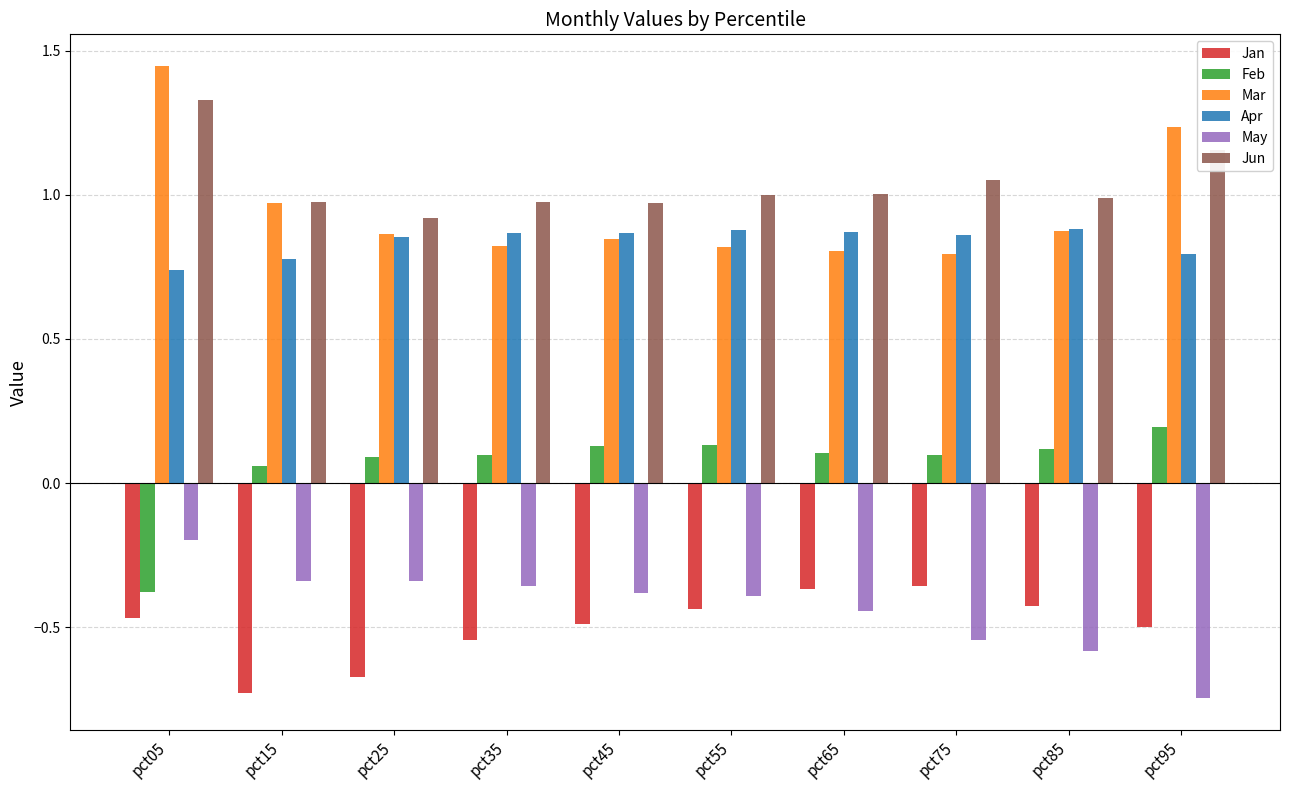

At which label is Feb closest to 0?

pct15